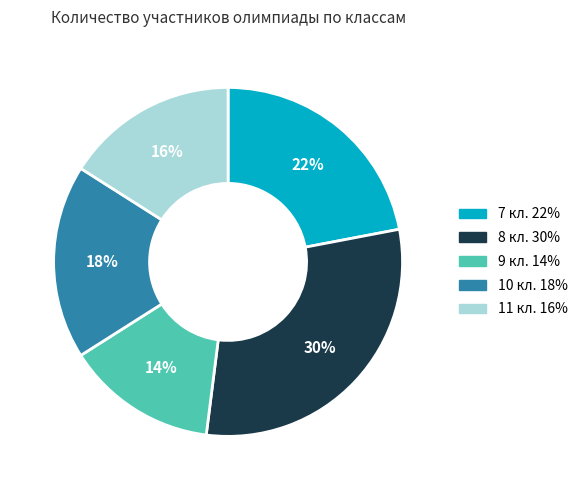

True or false: 10 кл. accounts for 18% of the total.

True